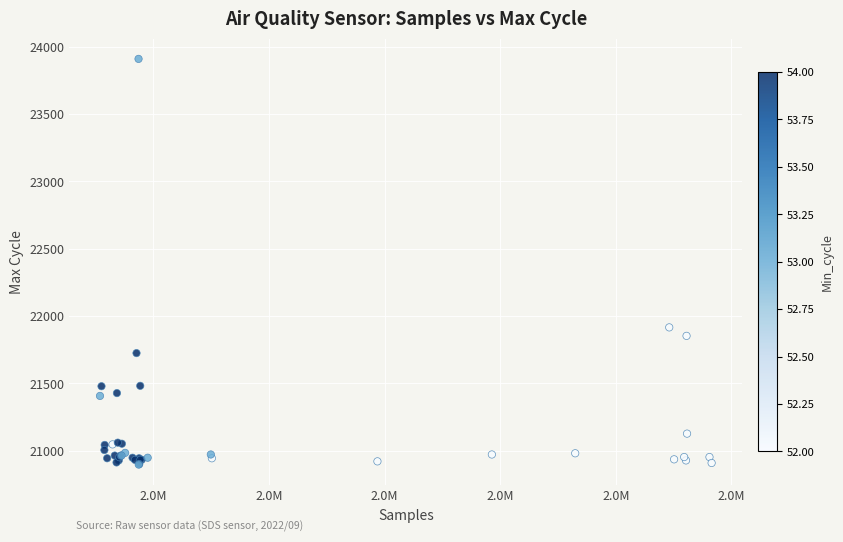

What Y value in the scatter plot is closest to 22402?

21915